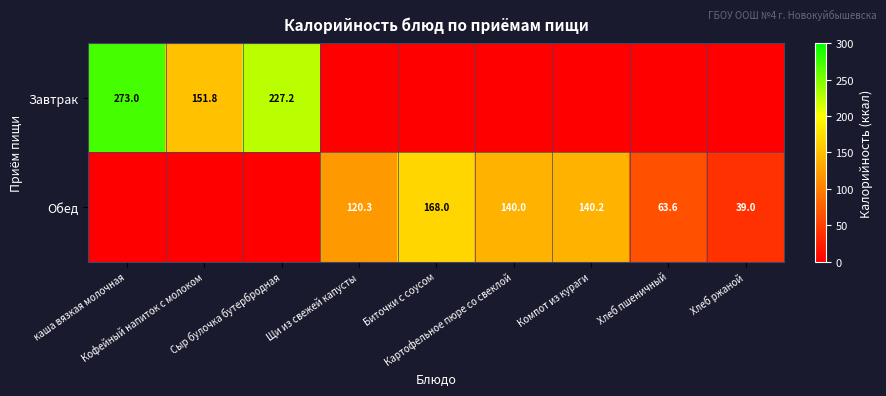

Count the number of data series in this chart.

2